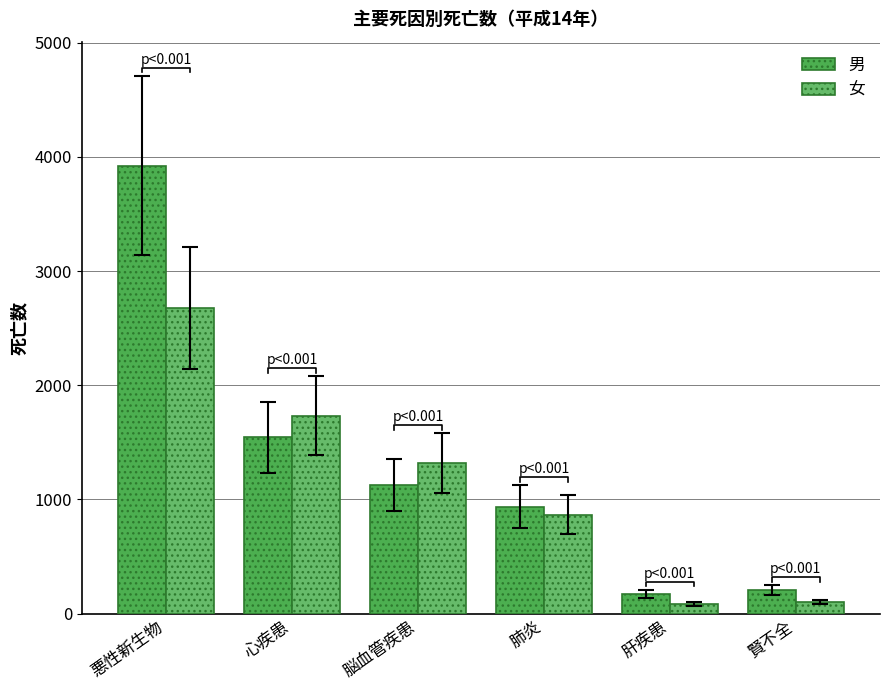

Between 悪性新生物 and 肺炎, which series saw the biggest shift?

男